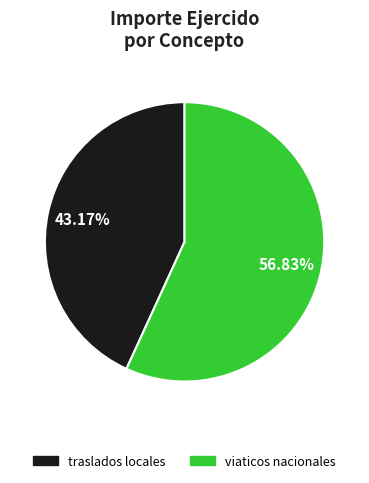

Does any single category account for the majority?

Yes